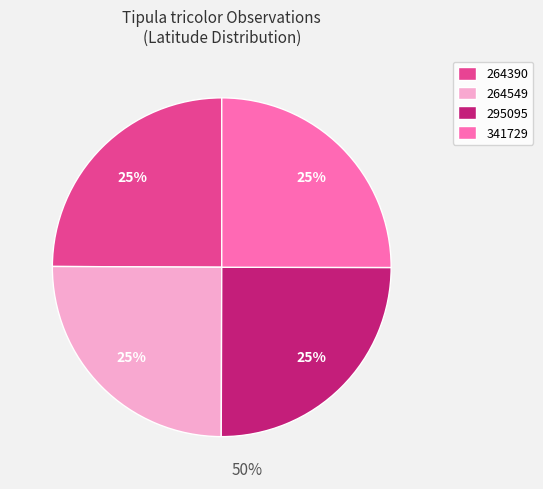

True or false: 264549 accounts for 25% of the total.

True